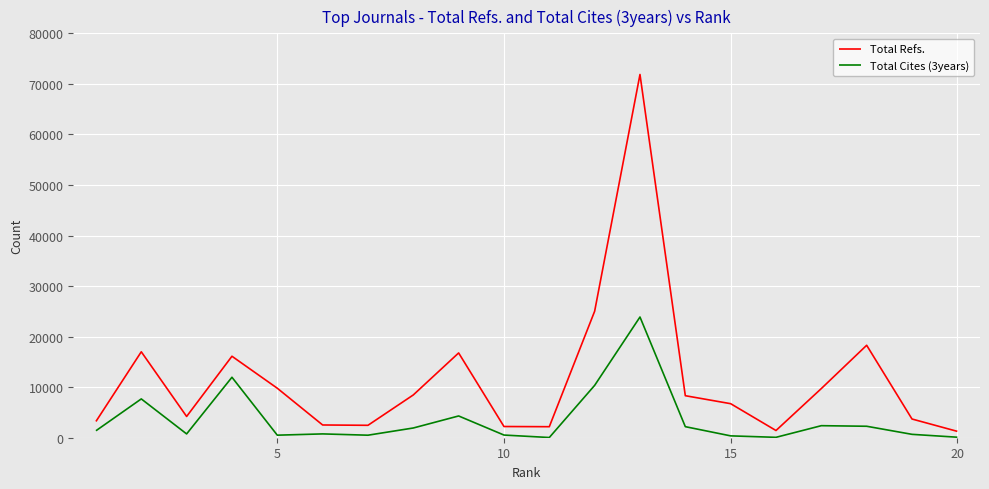

Rank the series by their maximum value, from lowest to highest.

Total Cites (3years), Total Refs.